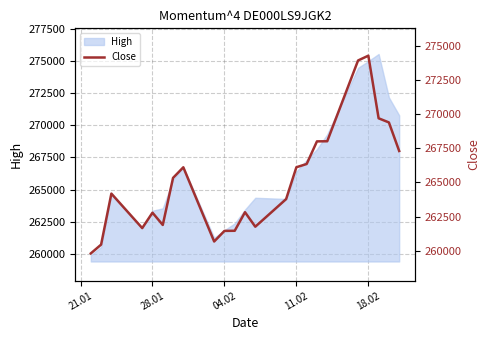

What is the sum of all values?

6097203